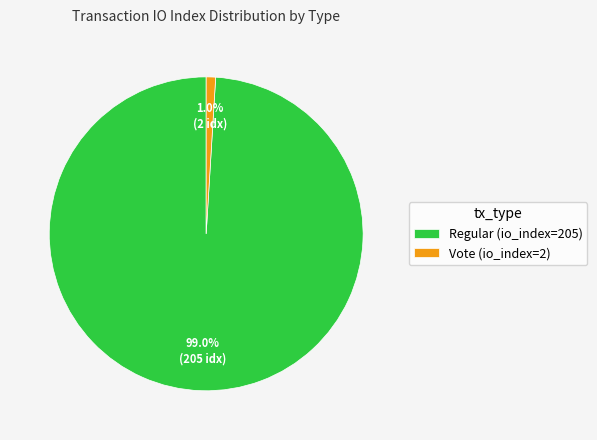

Is there any slice that represents more than half of the pie?

Yes